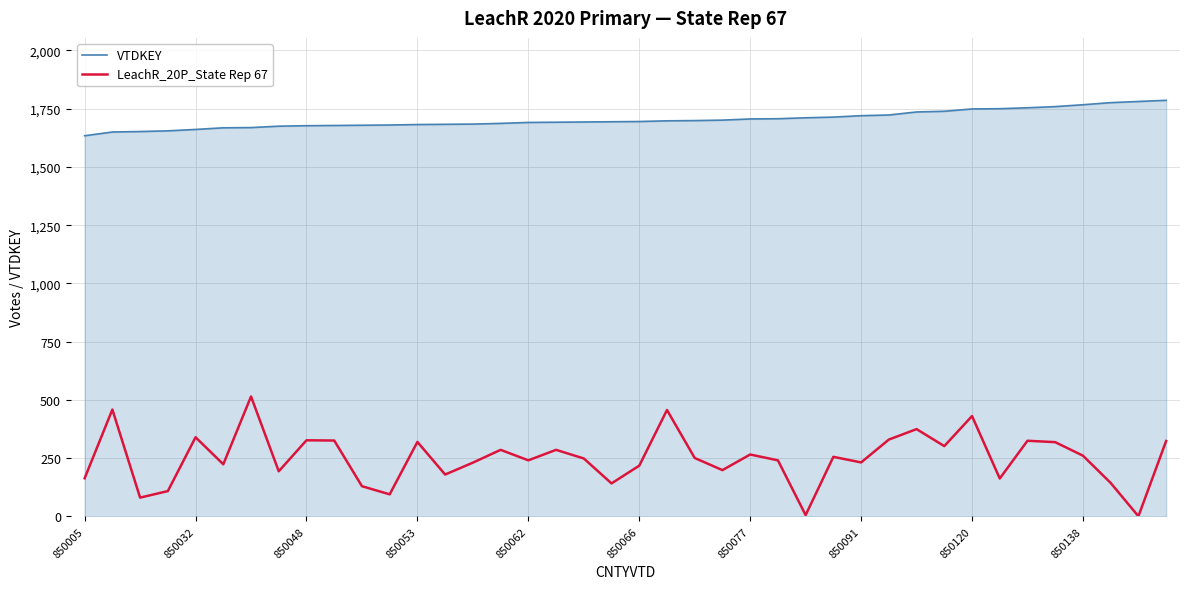

Which series has the largest total across all categories?

VTDKEY